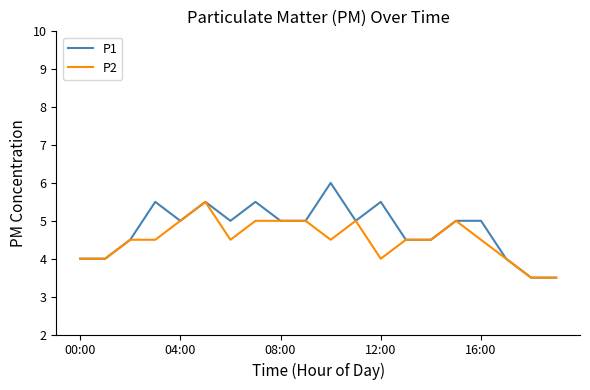

Which series has the largest total across all categories?

P1